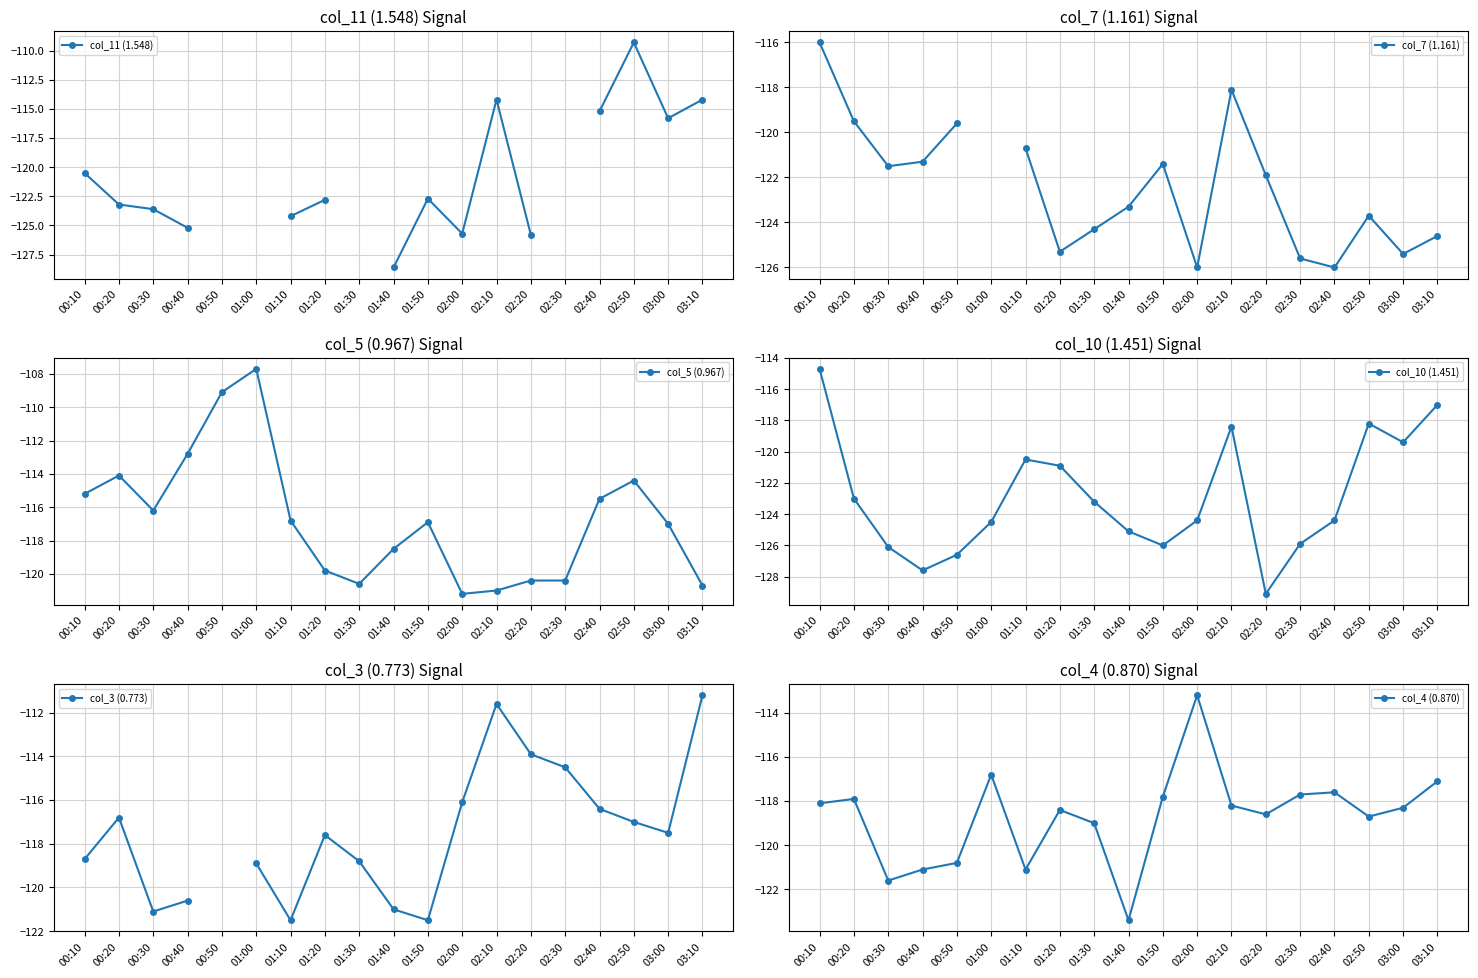

Where does the col_5 (0.967) series first go above -116?

00:10